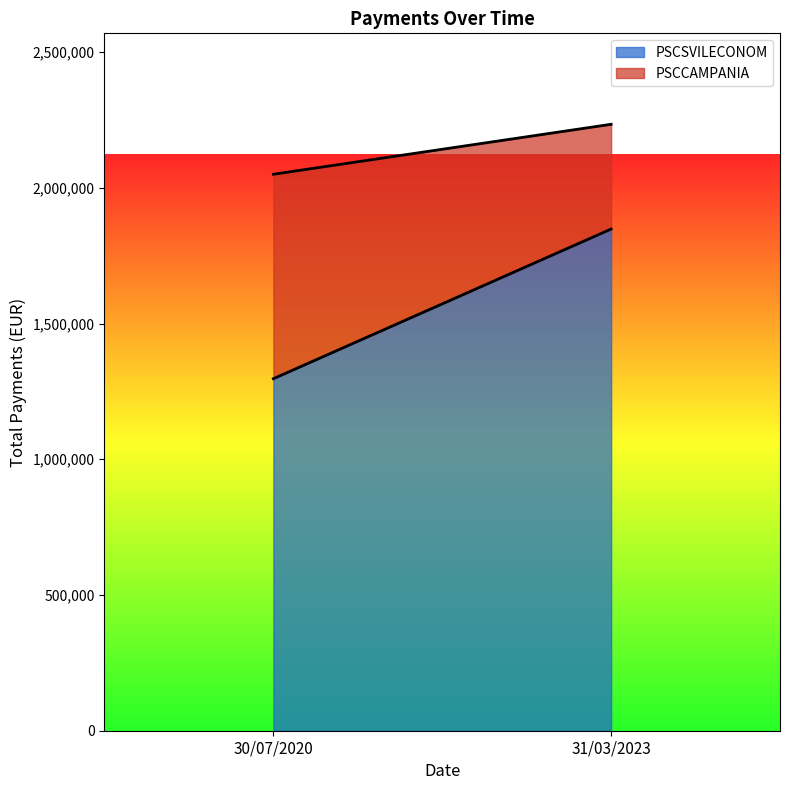

At which label is PSCSVILECONOM closest to 1572509?

30/07/2020